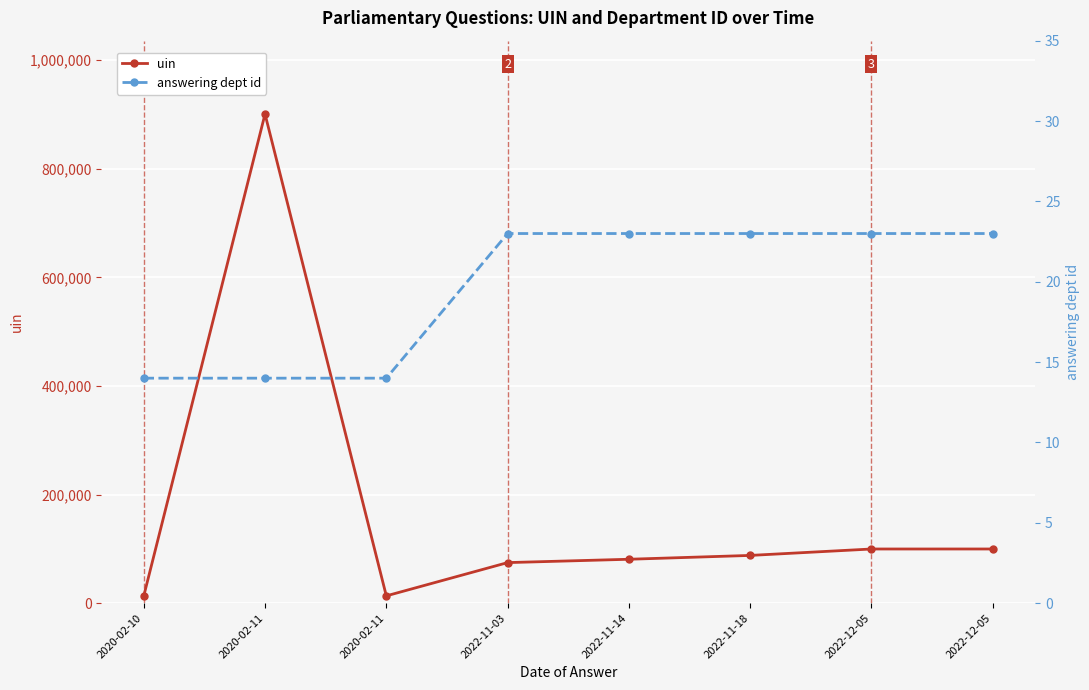

What is the total value across all series at 2022-11-03?

74725